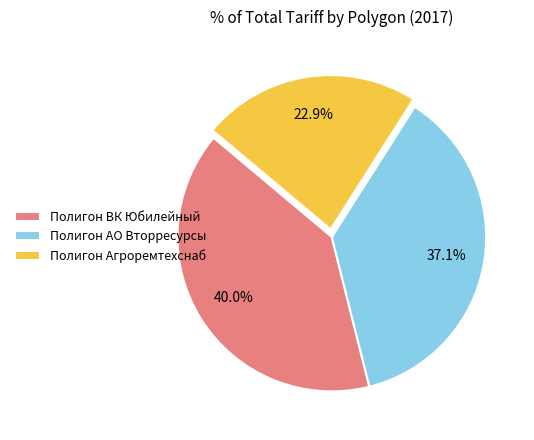

Is Полигон ВК Юбилейный the majority of the pie?

No